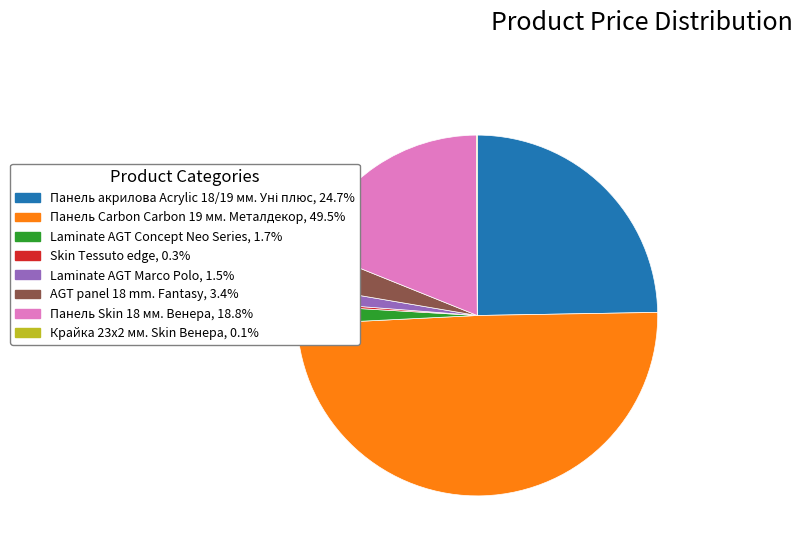

Is Laminate AGT Concept Neo Series the majority of the pie?

No